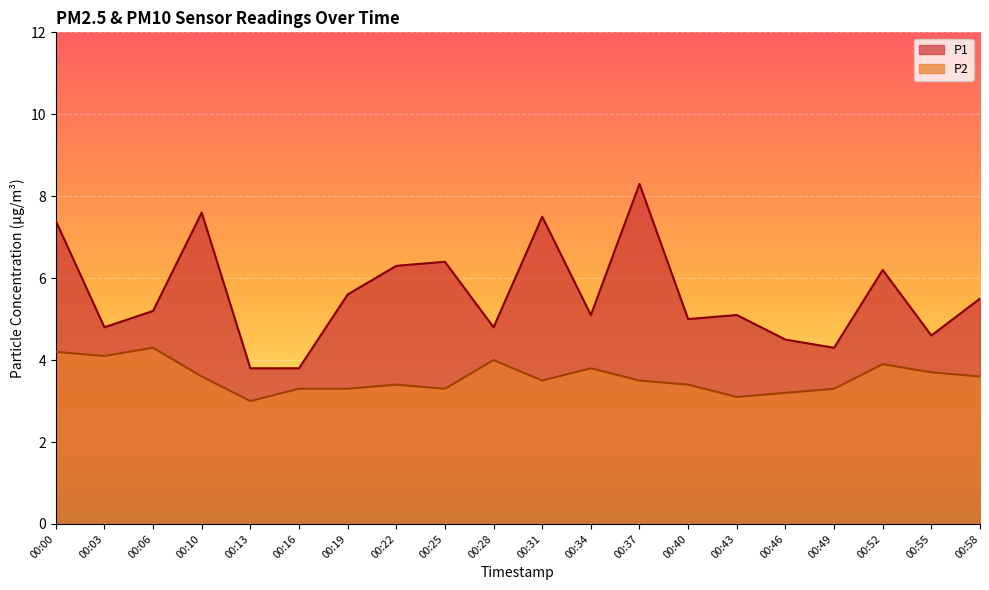

Which series changed the most between 00:00 and 00:06?

P1